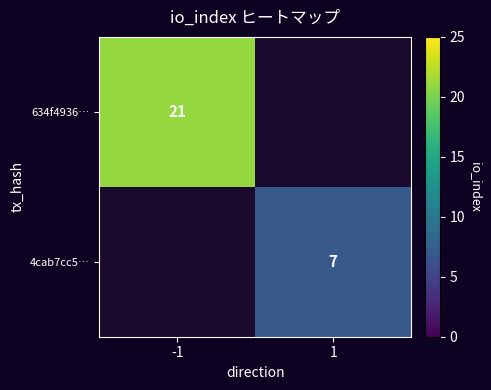

At how many categories does at least one series exceed 16?

1